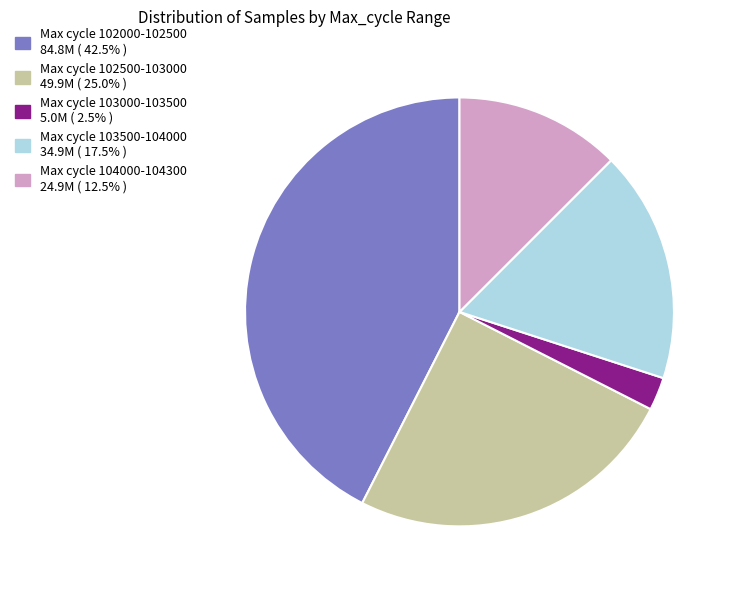

Does any single category account for the majority?

No